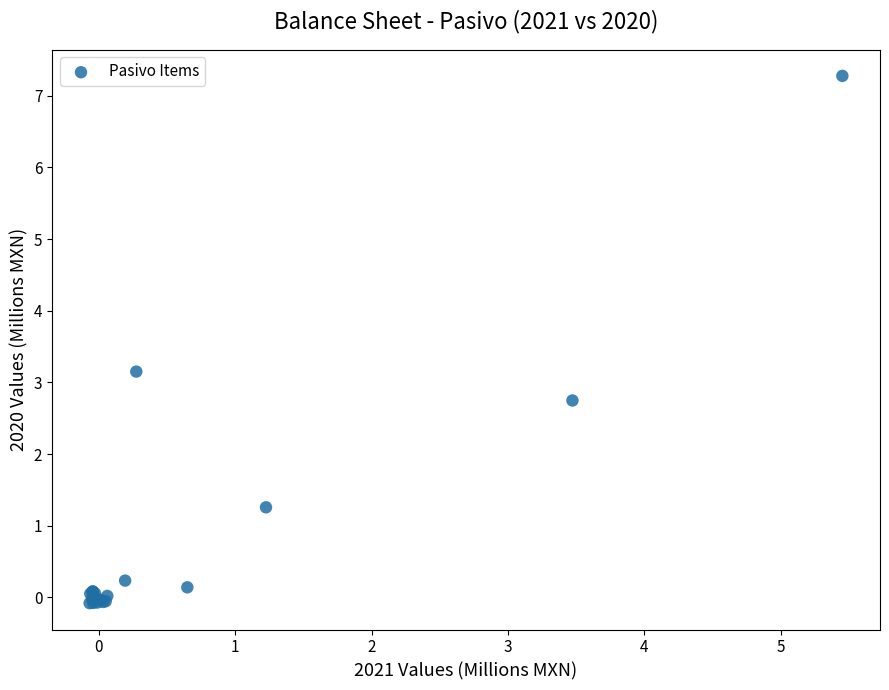

What Y value in the scatter plot is closest to 3?

3.2